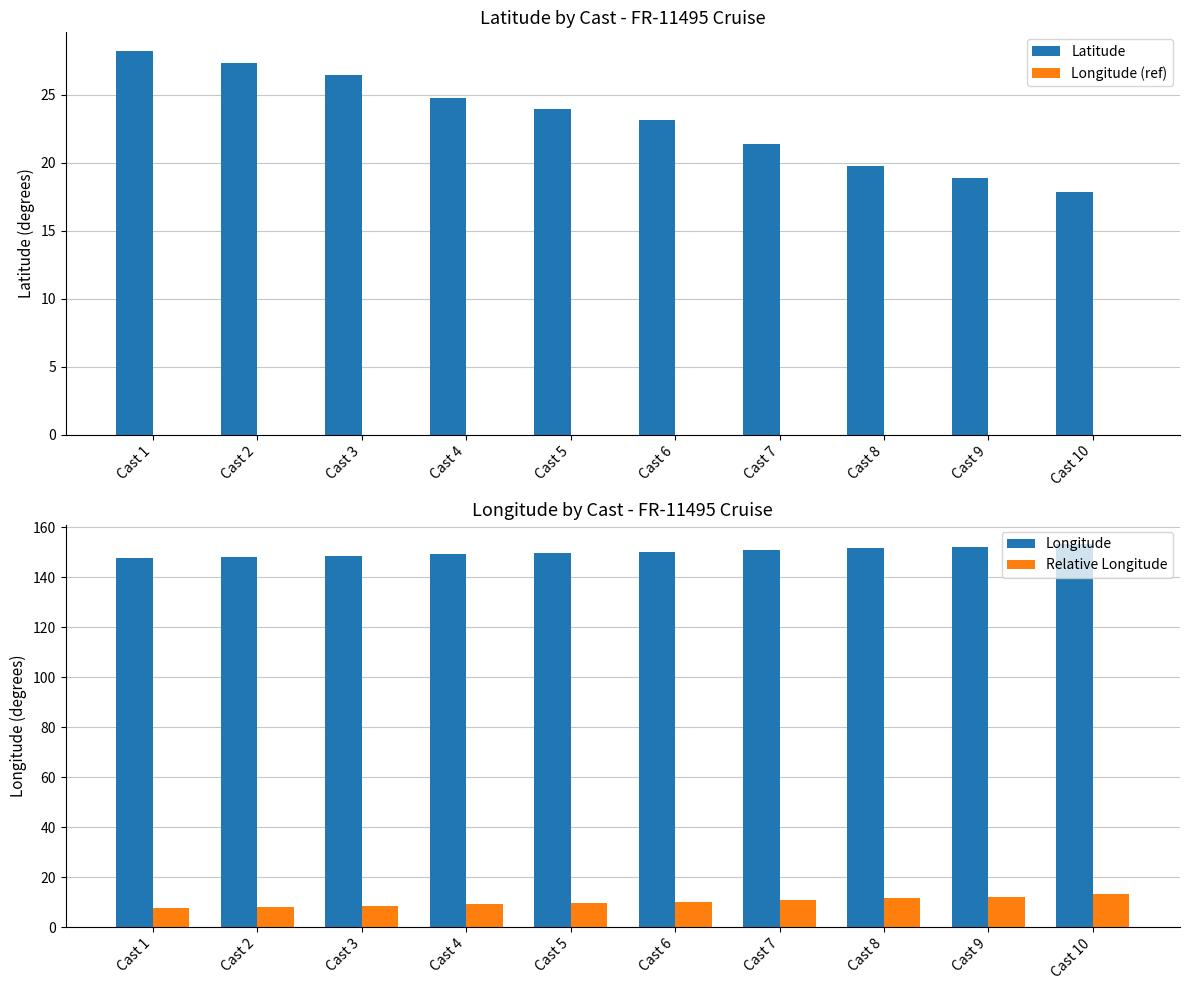

What is the difference between the highest and lowest values at Cast 2?

148.2